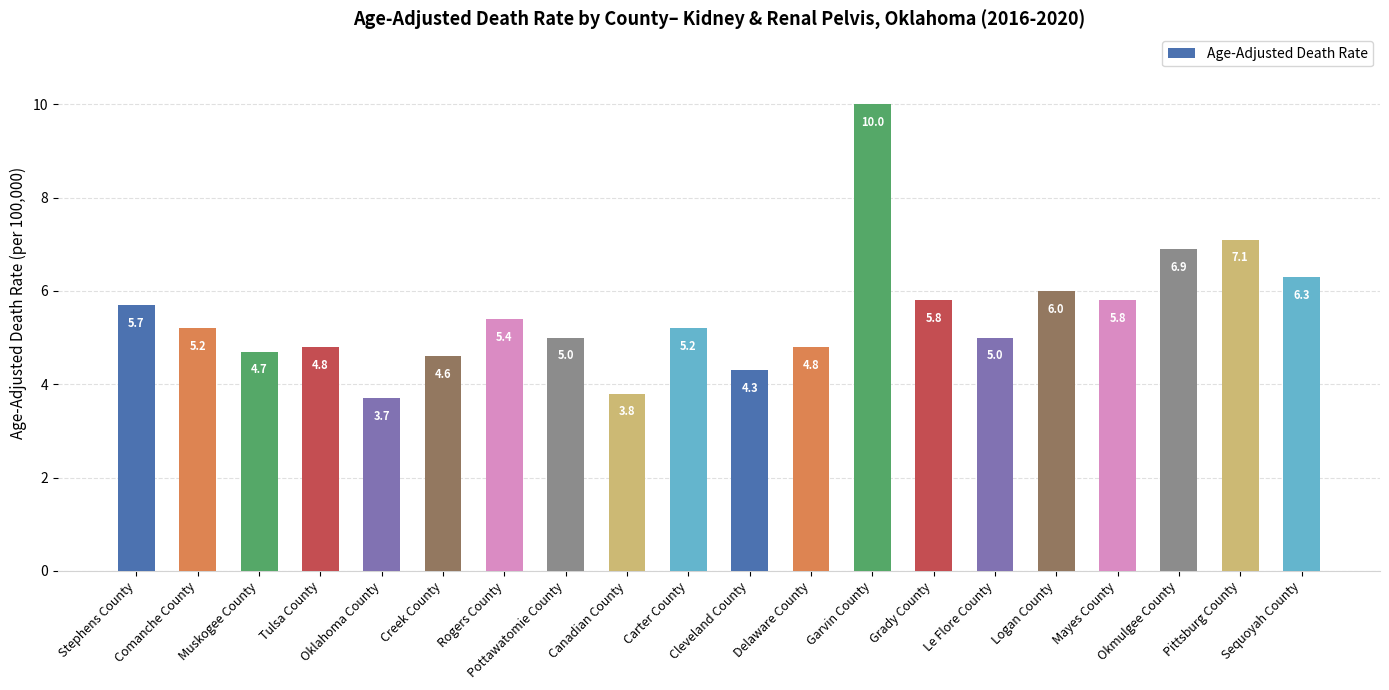

What is the sum of all values?

110.1